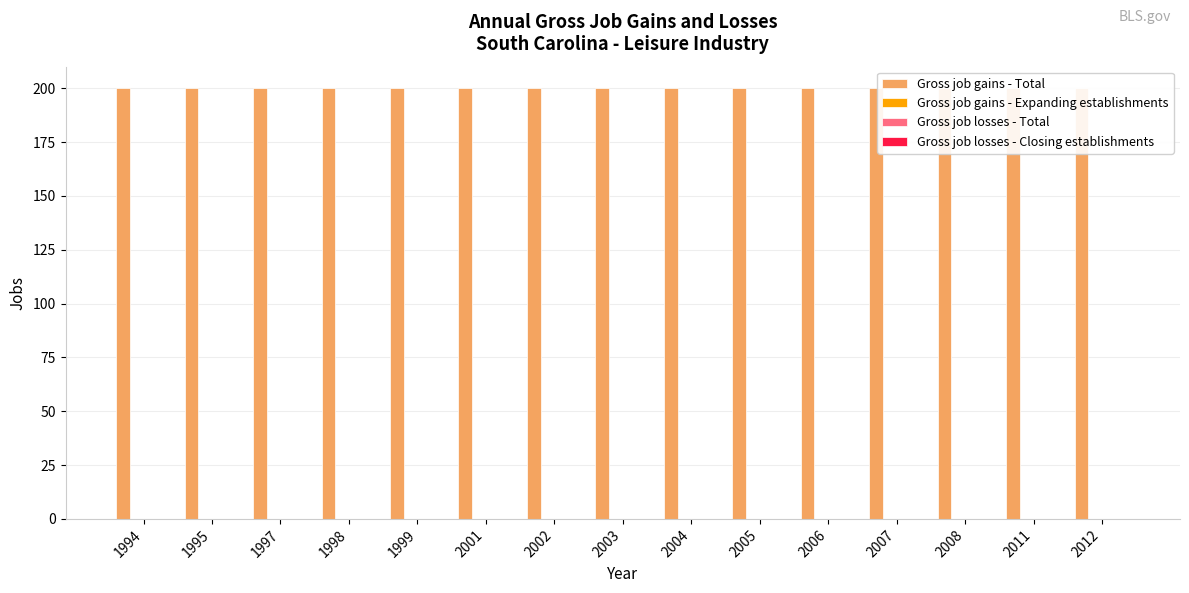

At which category is the sum across all series the highest?

1994